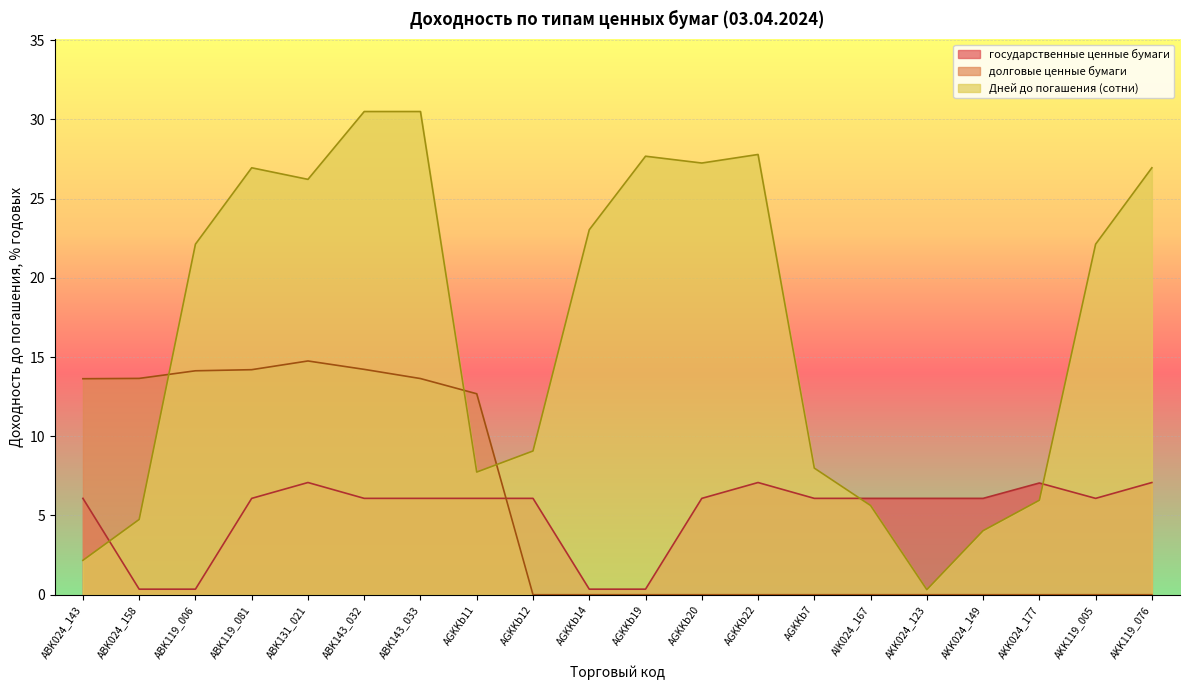

The value of государственные ценные бумаги at AGKKb14 is 0.6. True or false?

False